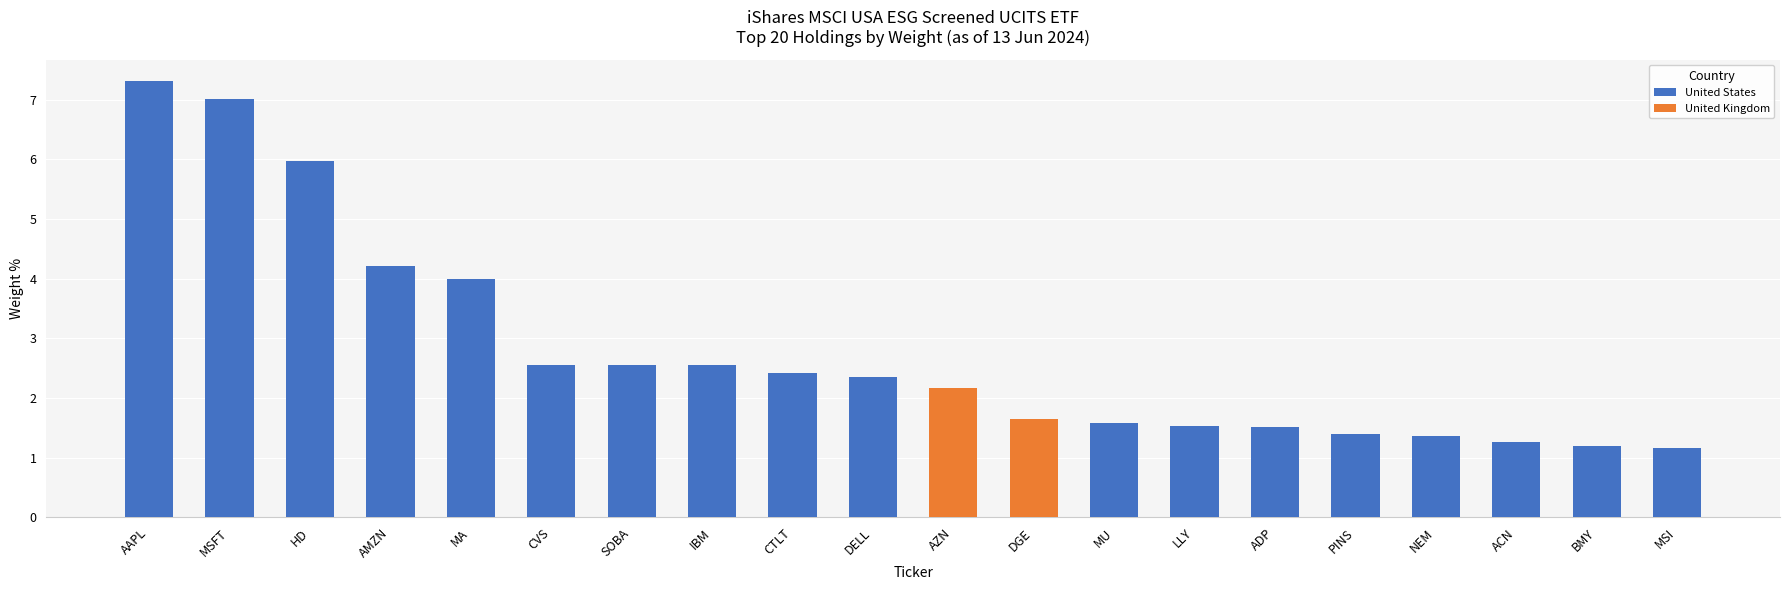

What is the label of the 16th bar from the right?

MA